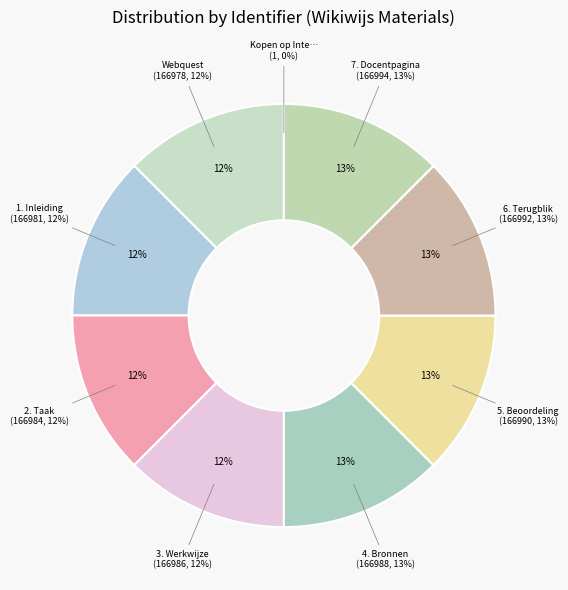

Count the number of slices in the pie.

9